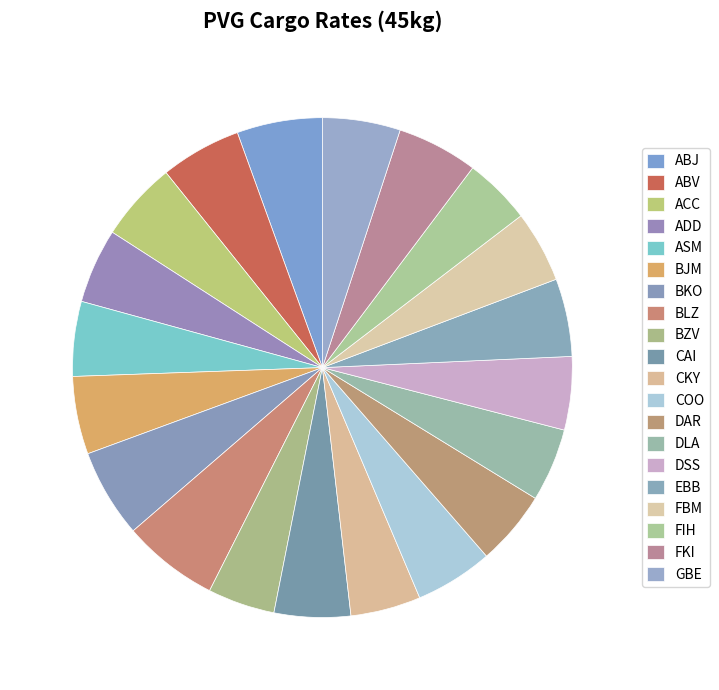

To the nearest percent, what portion does FBM represent?

5%